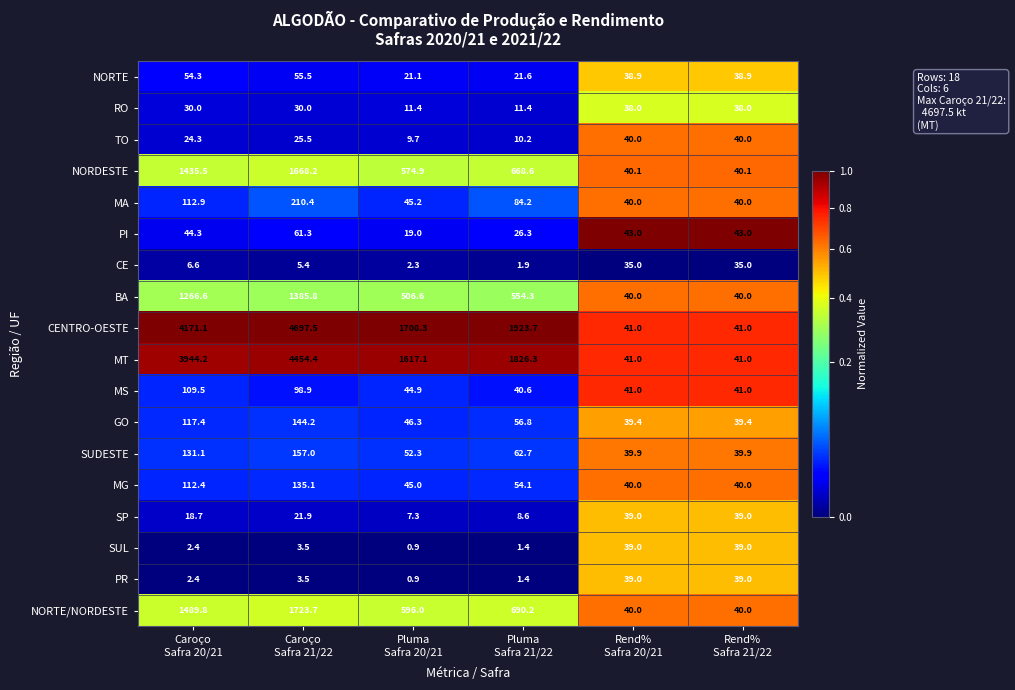

What is the greatest value displayed?

4697.5